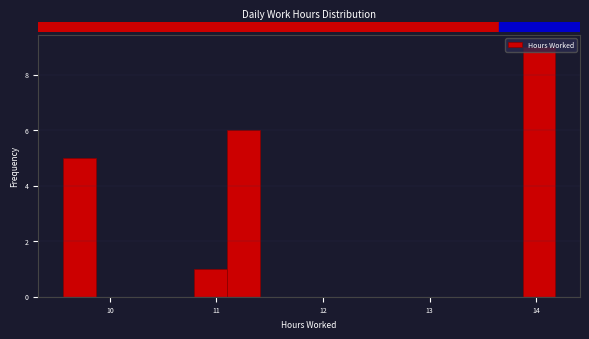

Around what value on the x-axis is the tallest bar? Give the approximate position of its centre, as read against the axis.

14.0